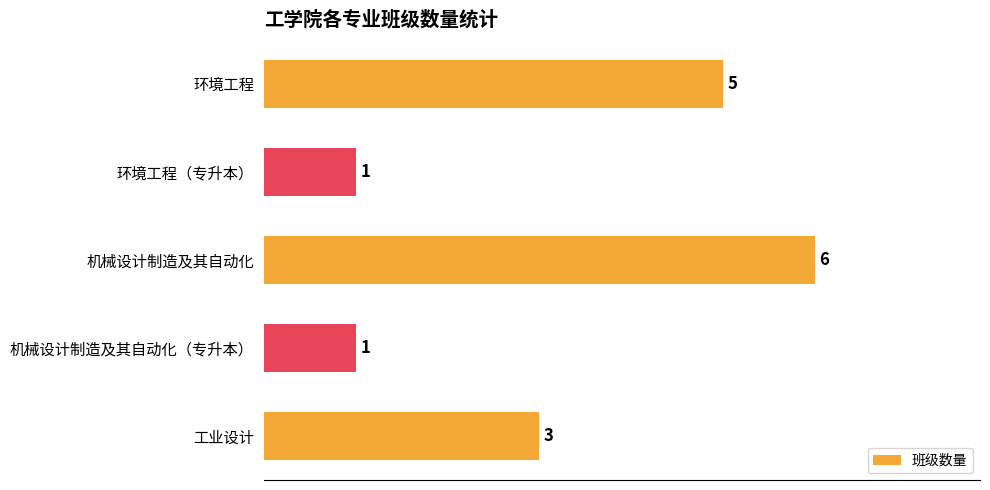

At which label is the value closest to 3?

工业设计